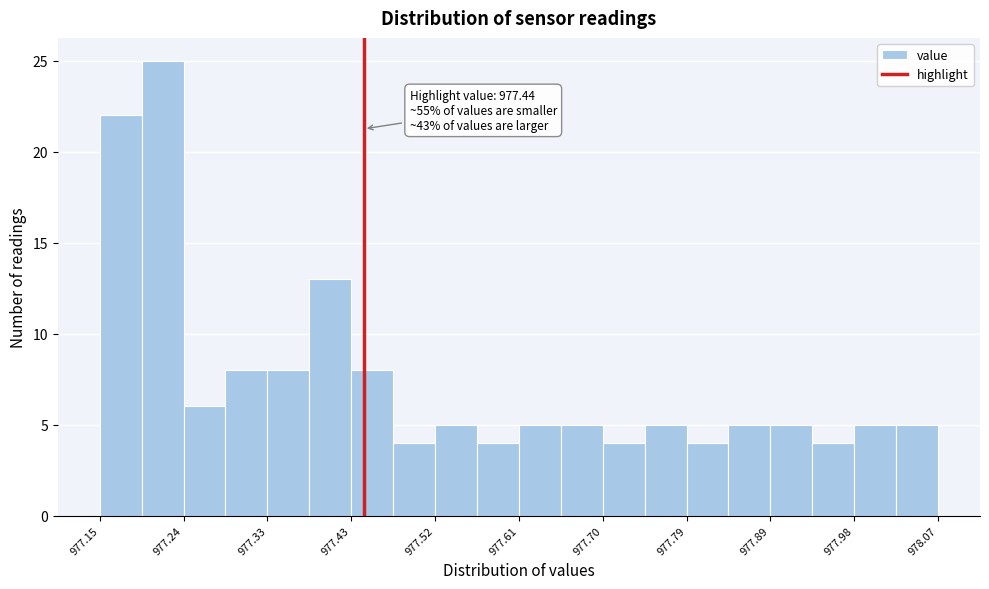

Which range on the x-axis has the tallest bar?

977.196 to 977.242